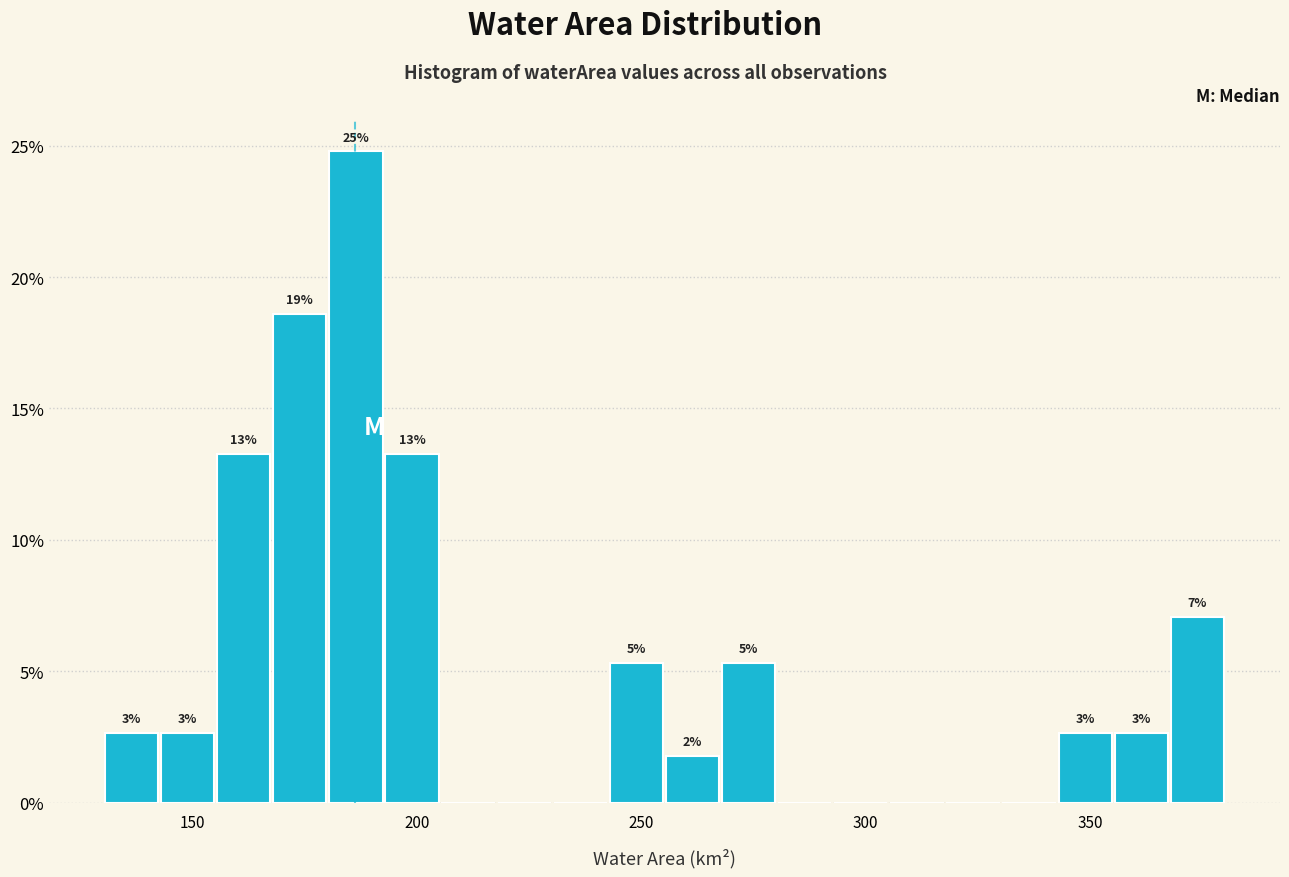

Around what value on the x-axis is the tallest bar? Give the approximate position of its centre, as read against the axis.

185